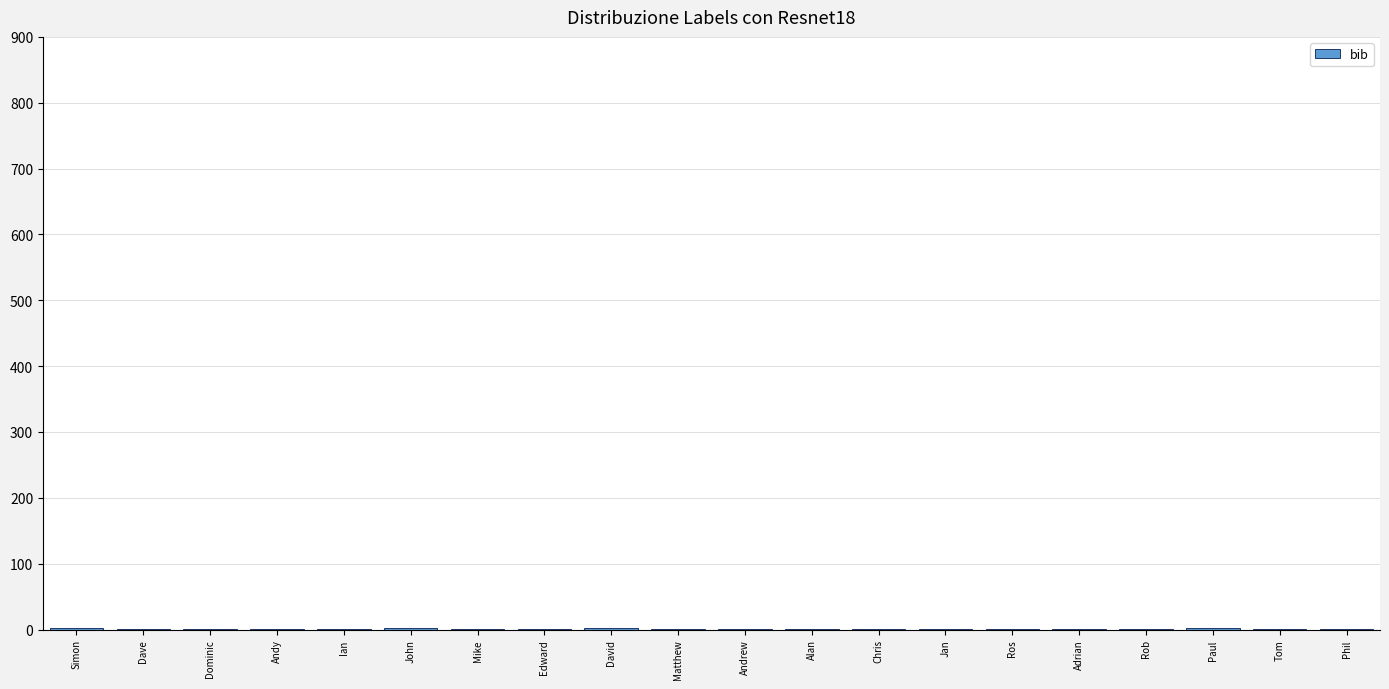

What is the sum of all values?

24